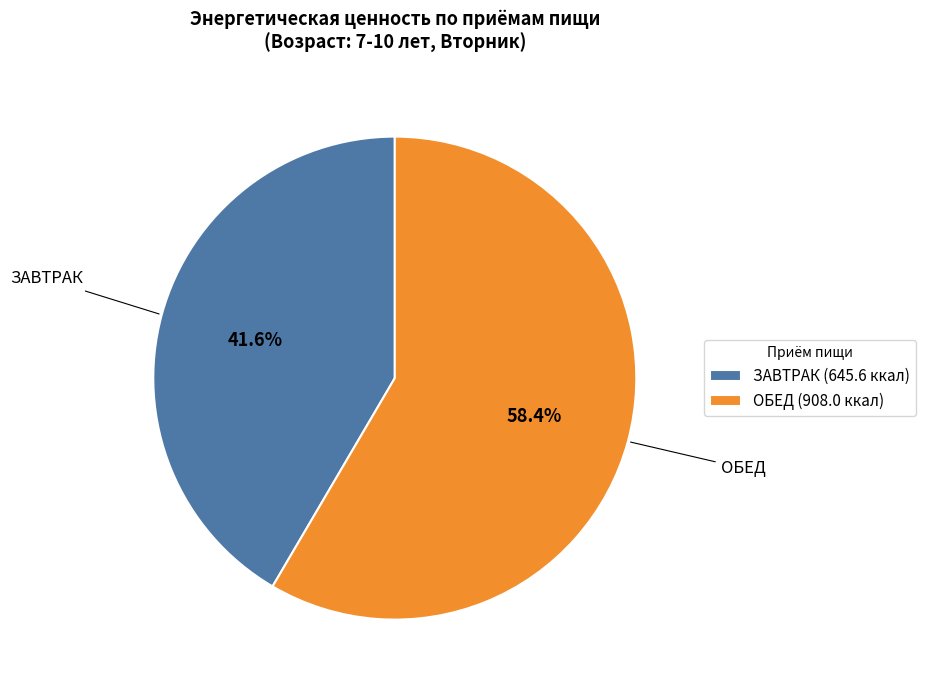

Which category accounts for the majority?

ОБЕД